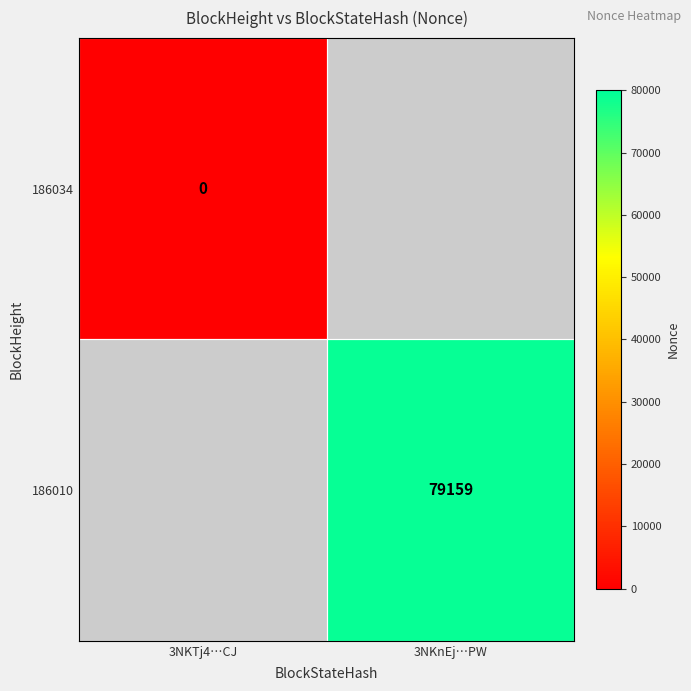

The 186010 series shows 79159 at 3NKnEj…PW. True or false?

True